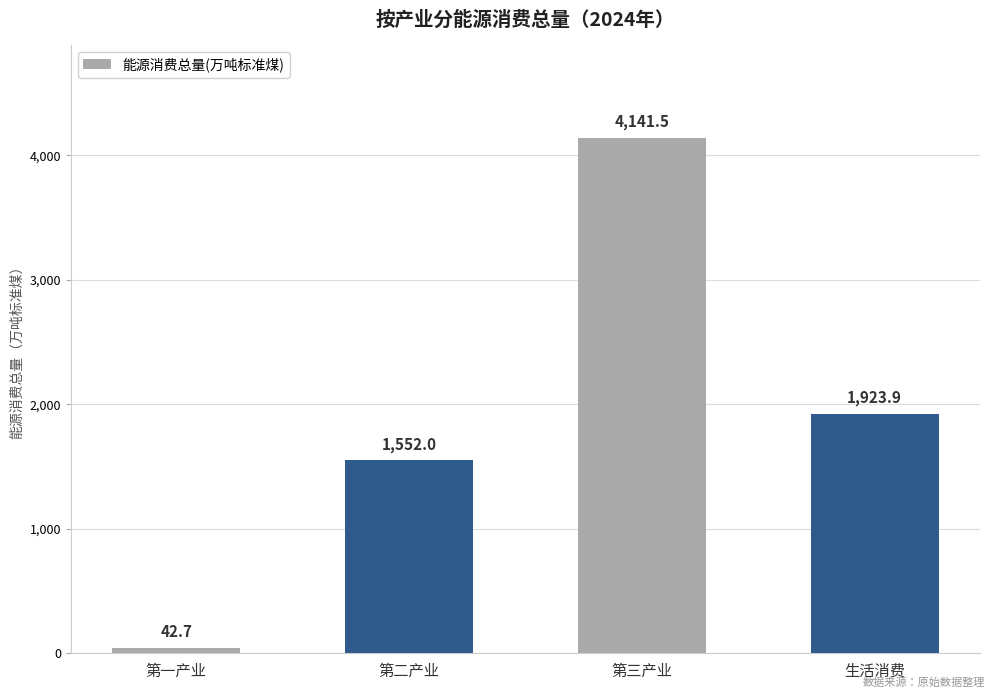

Which has a higher value, 第二产业 or 第一产业?

第二产业